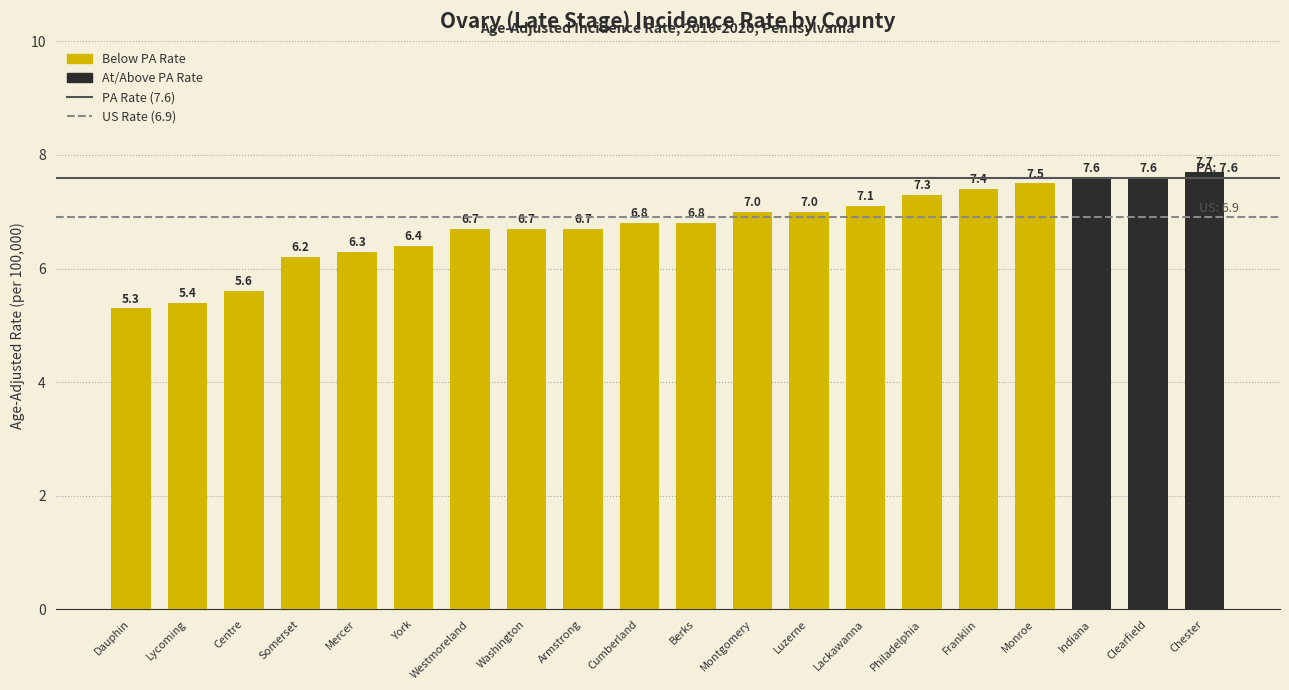

At which category does the chart reach its minimum across all series?

Dauphin